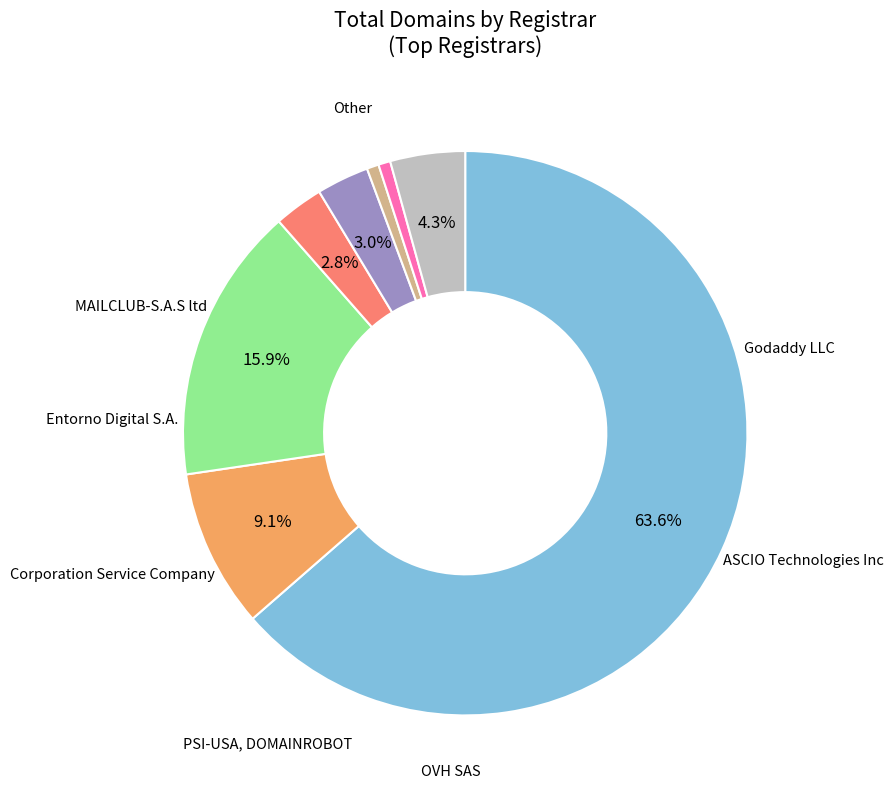

How many slices are in this pie chart?

8